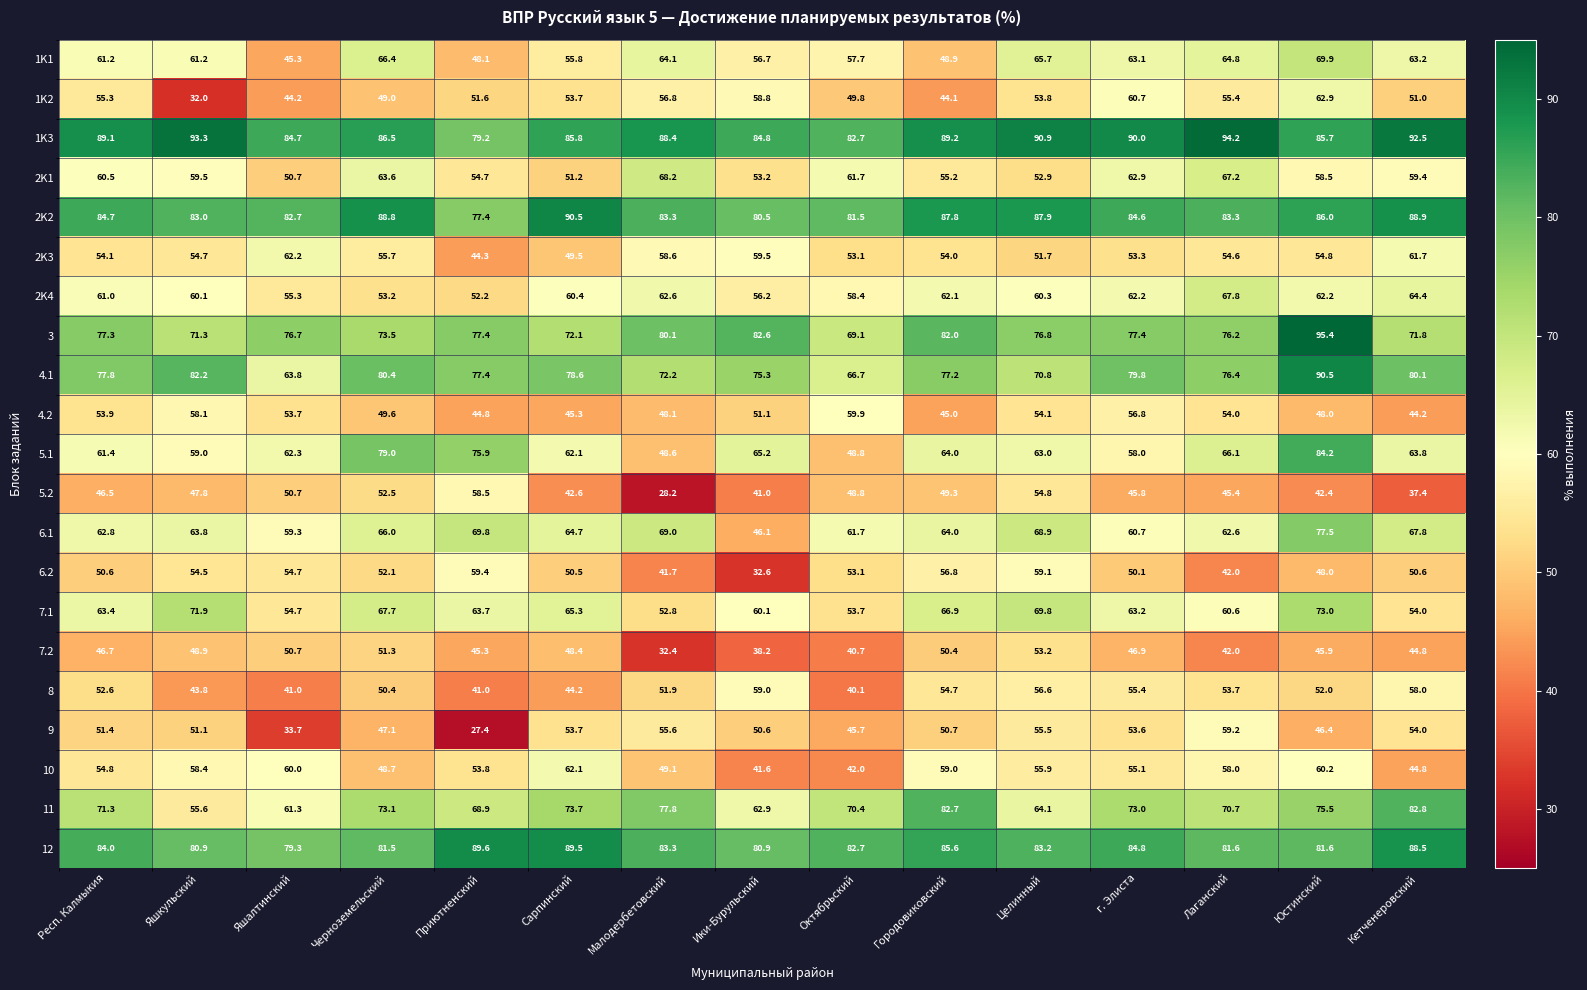

The value of 3 at Яшалтинский is 21.5. True or false?

False